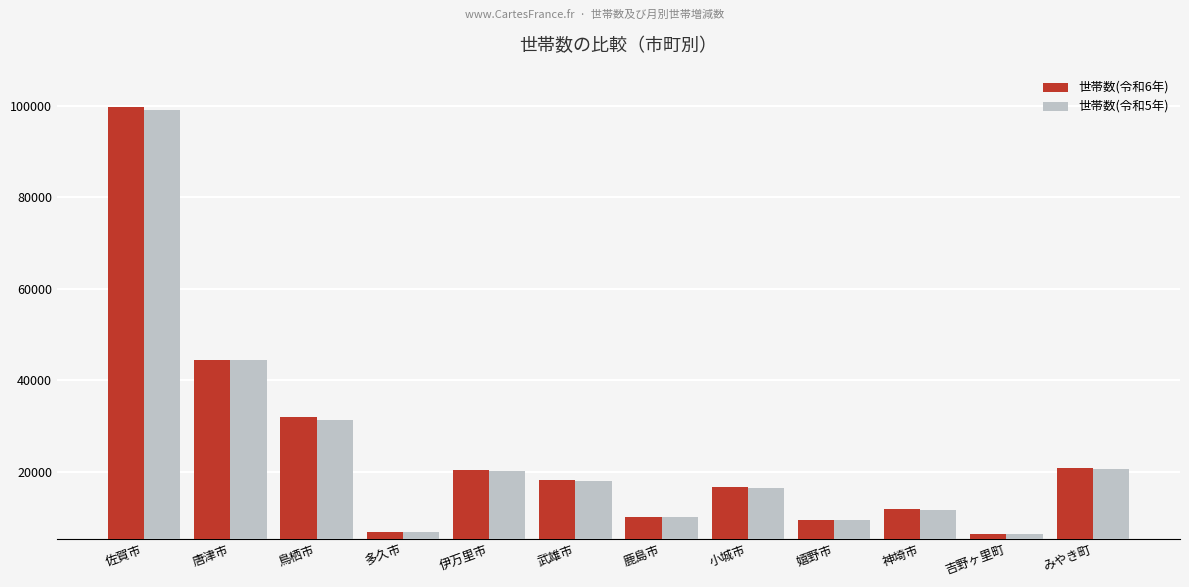

What is the value of the 世帯数(令和5年) bar at the 3rd from the left?

31401